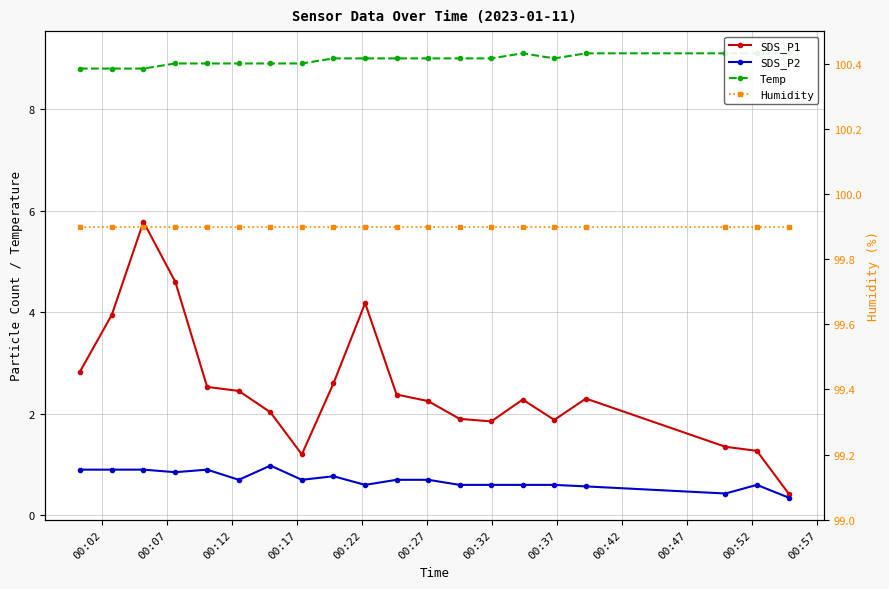

How many series are shown in this chart?

4